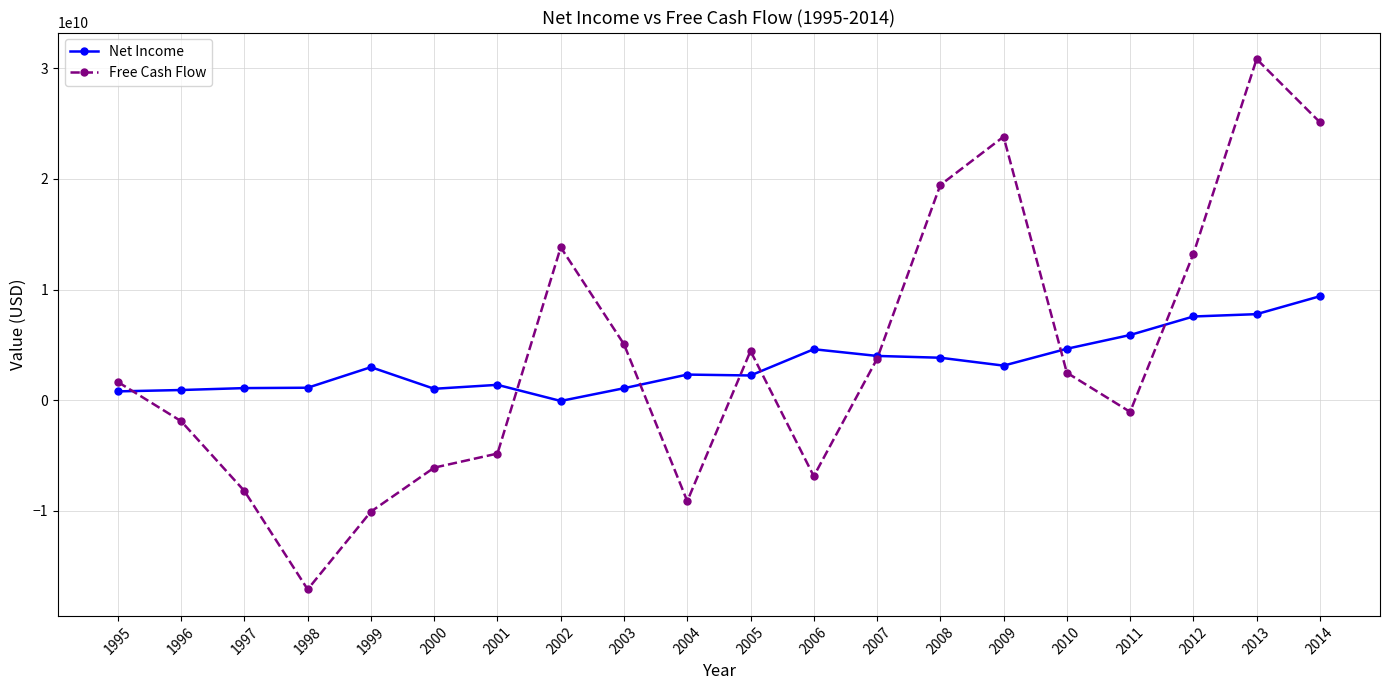

What value does the Free Cash Flow series have at 1997, to the nearest 50?

-8217011700